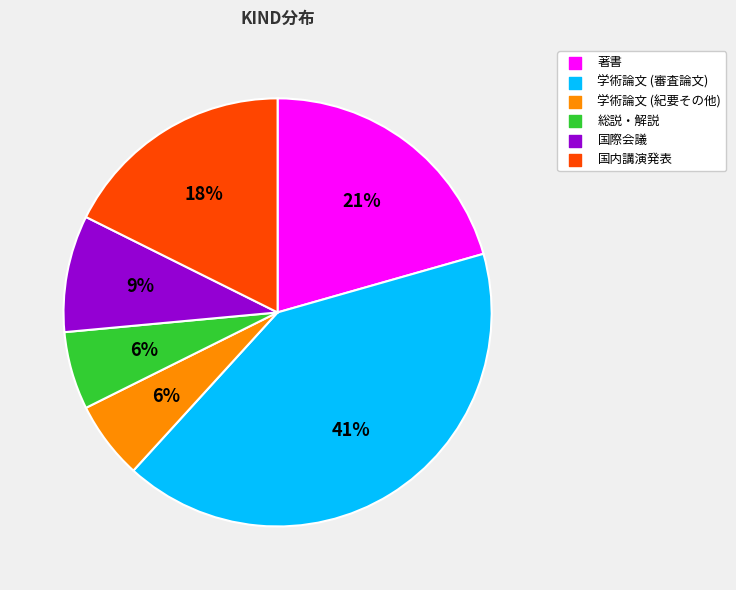

What percentage is the 学術論文 (審査論文) slice, to the nearest percent?

41%